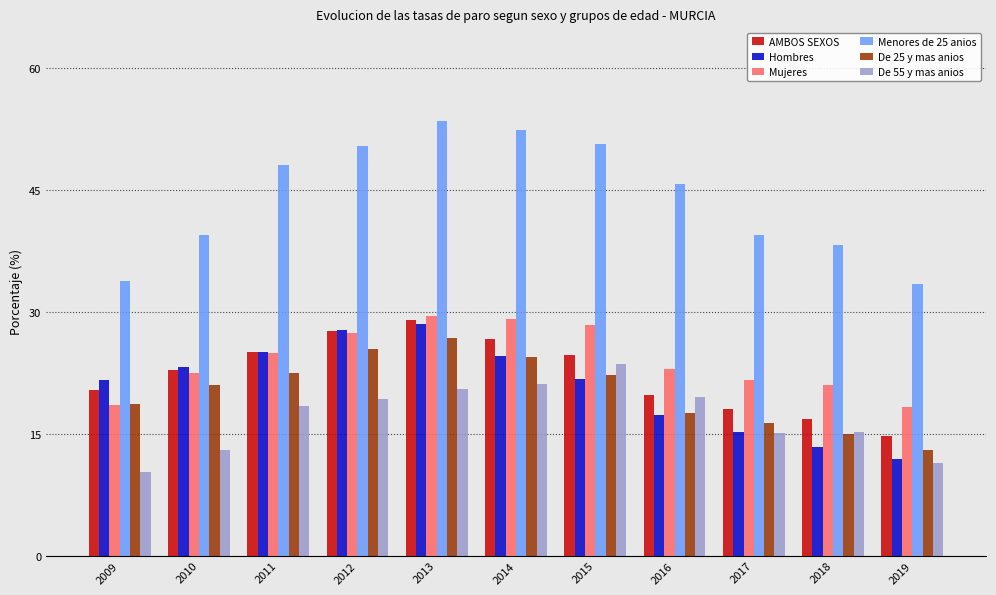

Is it true that AMBOS SEXOS equals 5.8 at 2017?

False